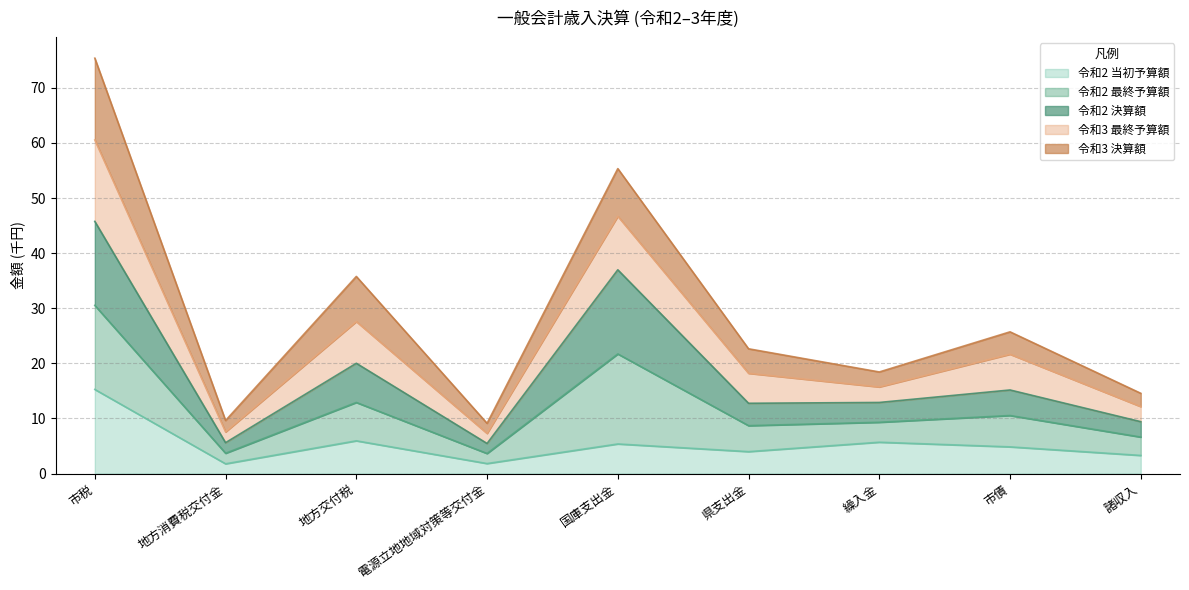

Where is 令和2 当初予算額 nearest to the value 8?

地方交付税